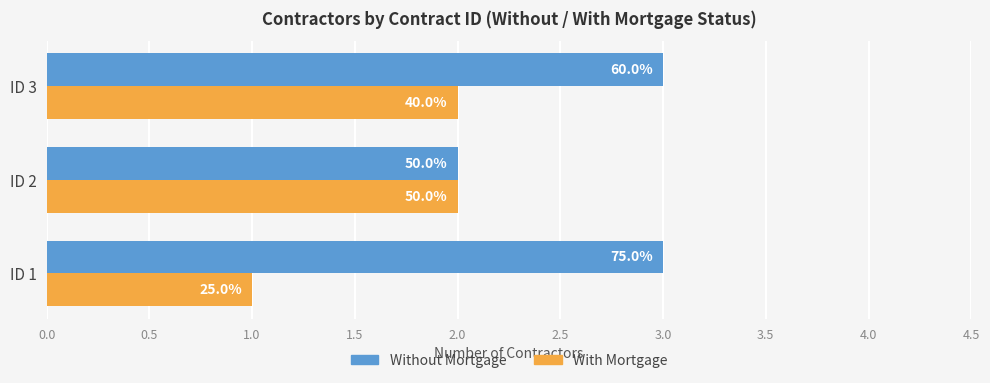

What are all the series names shown in the legend?

Without Mortgage, With Mortgage